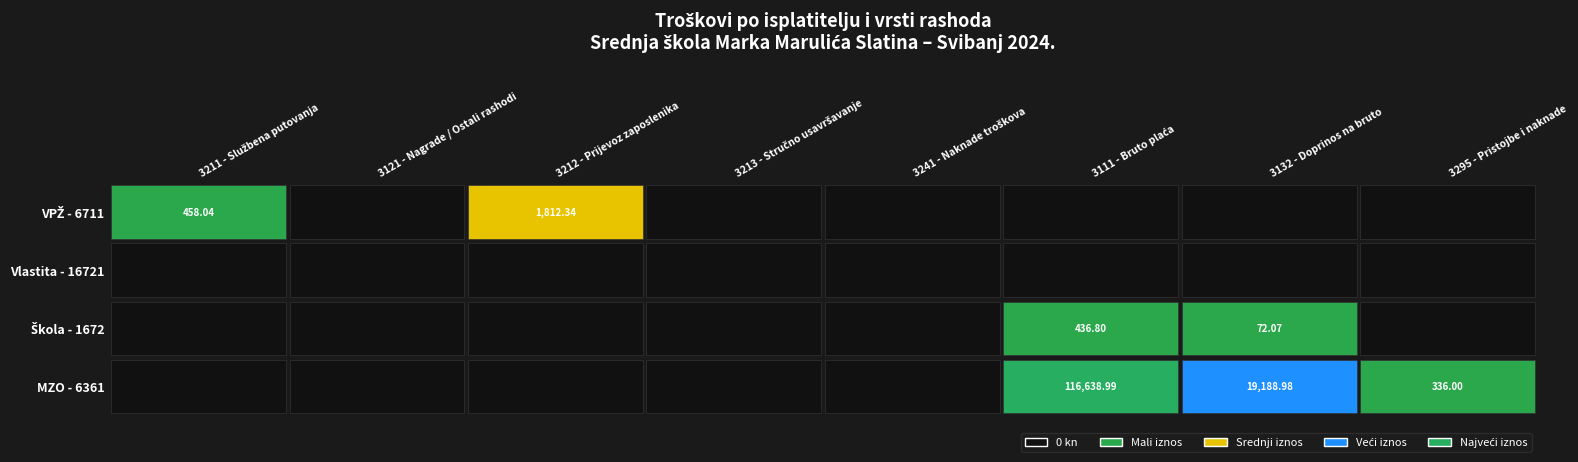

Which has a higher value, 7 or VPŽ - 6711?

VPŽ - 6711